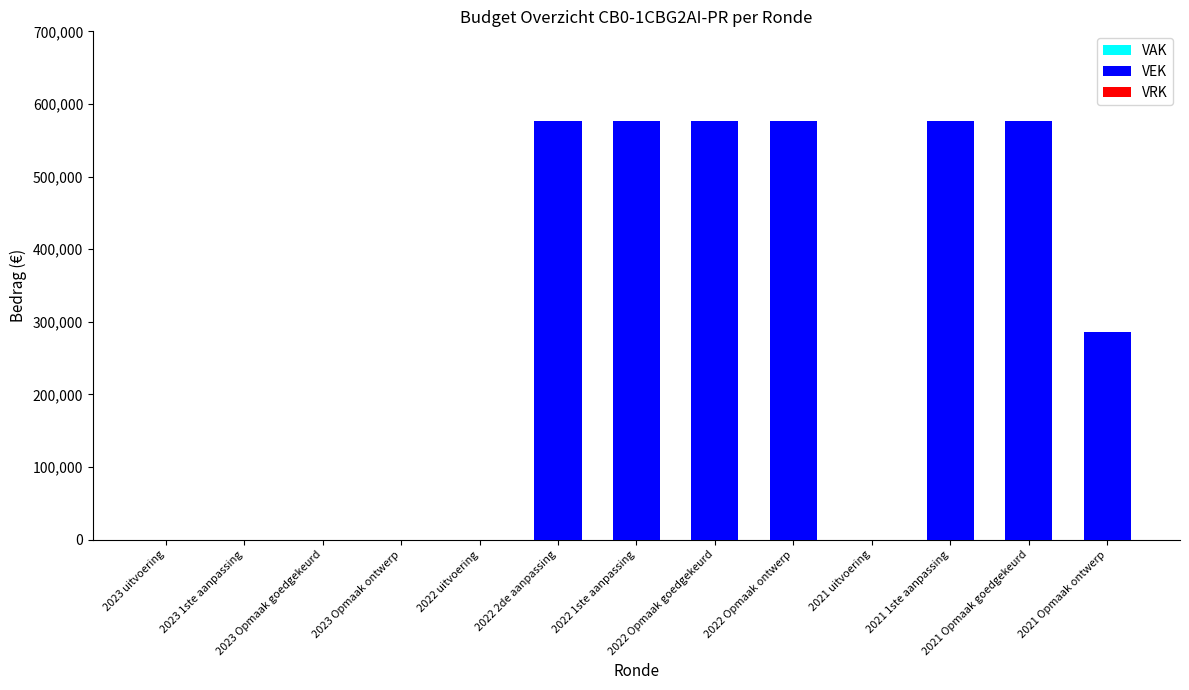

Is the value of VRK at 2022 uitvoering greater than the value of VAK at 2023 1ste aanpassing?

No